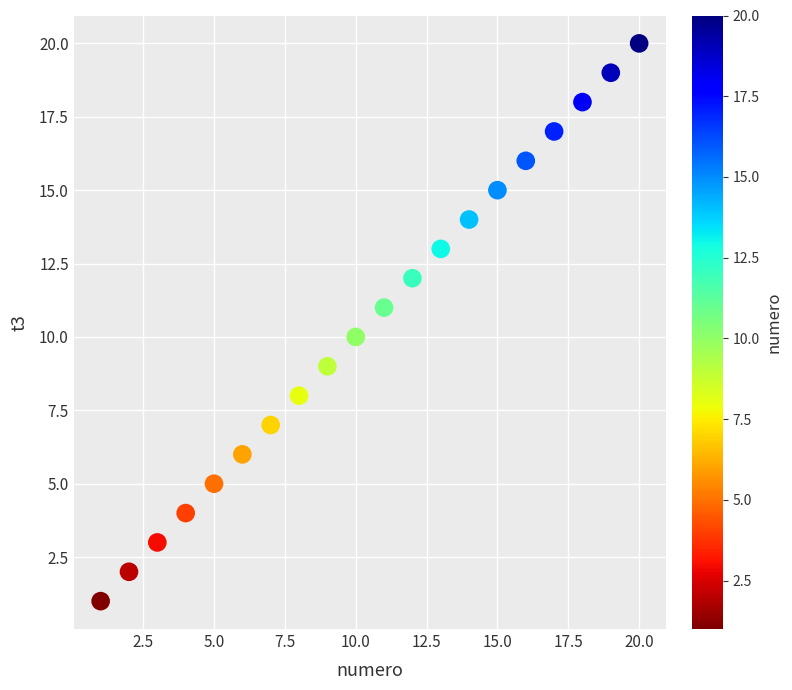

What is the range of X values (max minus min)?

19